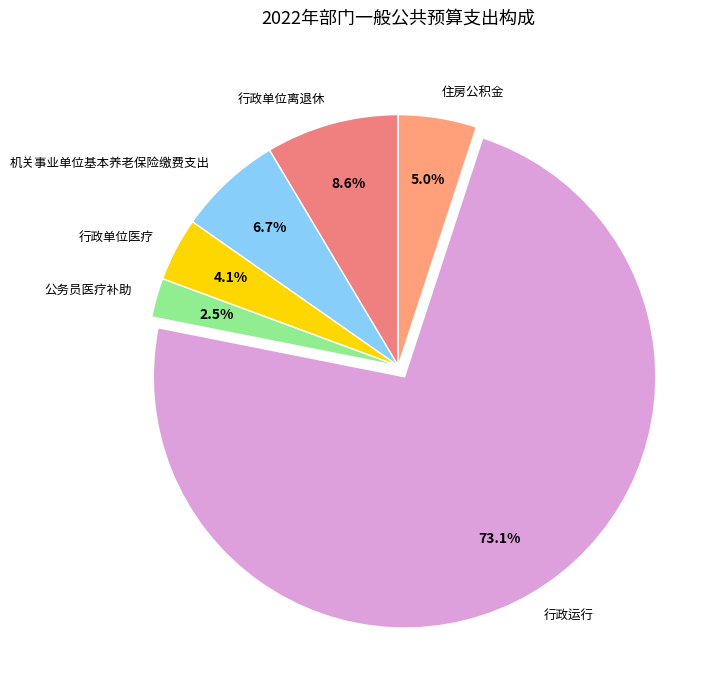

Does 行政运行 account for over 50% of the chart?

Yes